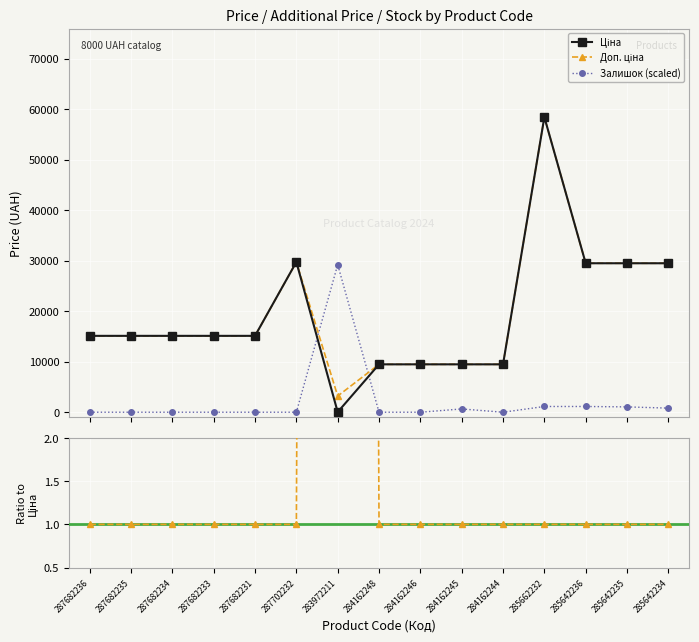

Reading left to right, list all the values displayed in this chart.

Ціна: 15120.0	15120.0	15120.0	15120.0	15120.0	29747.2	32.0	9480.1	9480.1	9480.1	9480.1	58426.5	29491.5	29491.5	29491.5
Доп. ціна: 15120.0	15120.0	15120.0	15120.0	15120.0	29747.2	3205.0	9480.1	9480.1	9480.1	9480.1	58426.5	29491.5	29491.5	29491.5
Залишок (scaled): 0.0	0.0	0.0	0.0	0.0	0.0	29213.3	0.0	0.0	649.2	0.0	1136.1	1136.1	1054.9	811.5
Доп. ціна / Ціна: 1.0	1.0	1.0	1.0	1.0	1.0	100.0	1.0	1.0	1.0	1.0	1.0	1.0	1.0	1.0